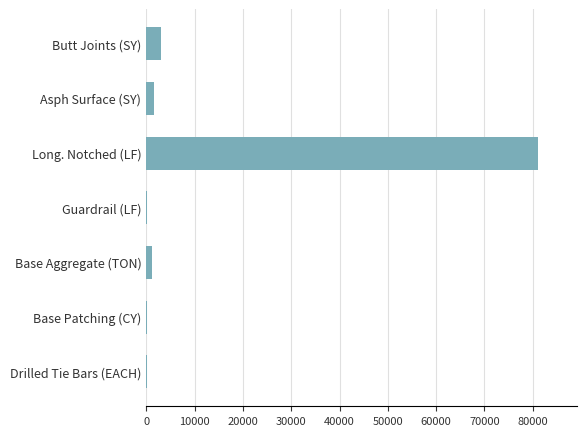

What is the average value?

12511